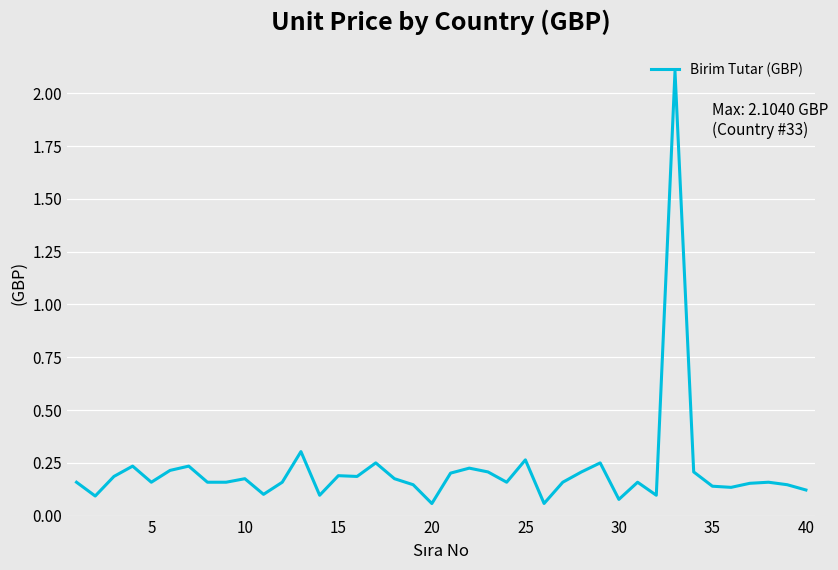

Does the chart display data point markers on the line(s)?

No